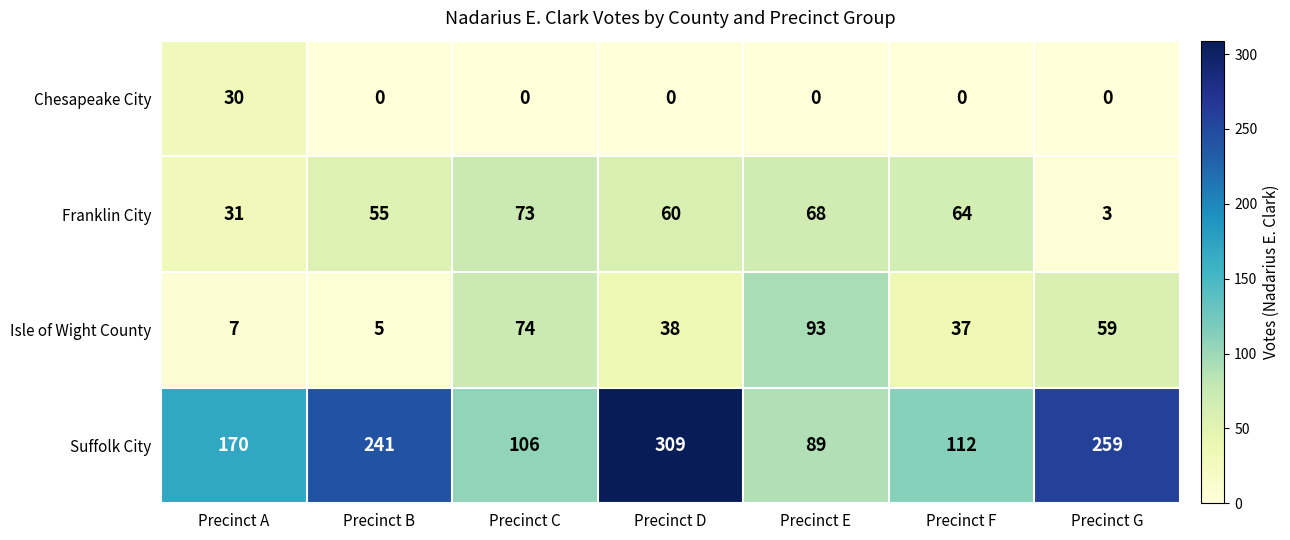

Count the number of categories in the chart.

7